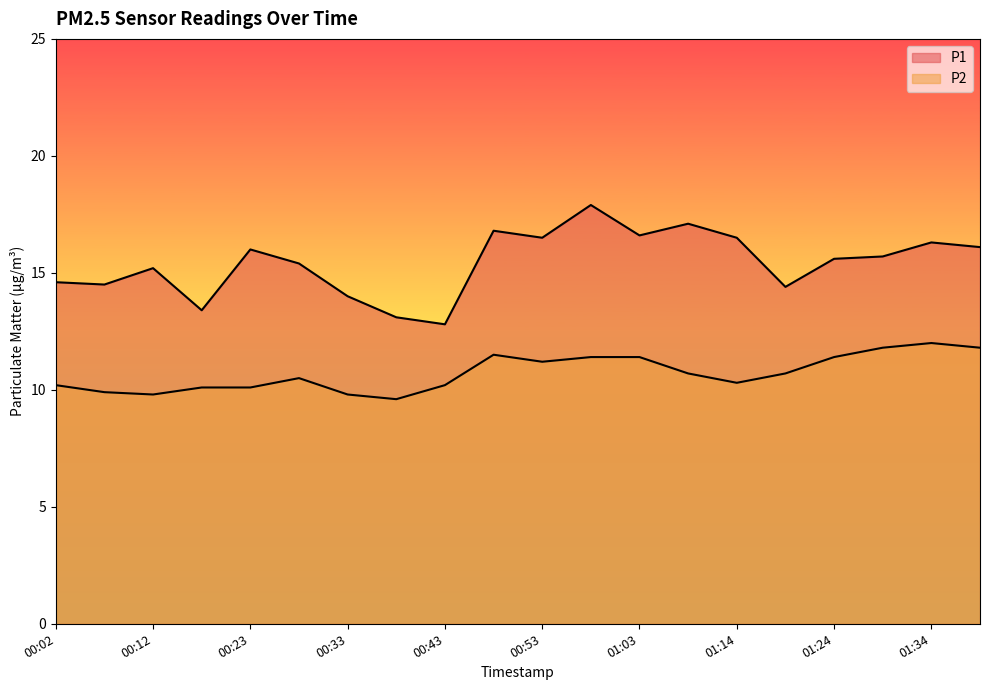

Which series has the widest spread of values?

P1